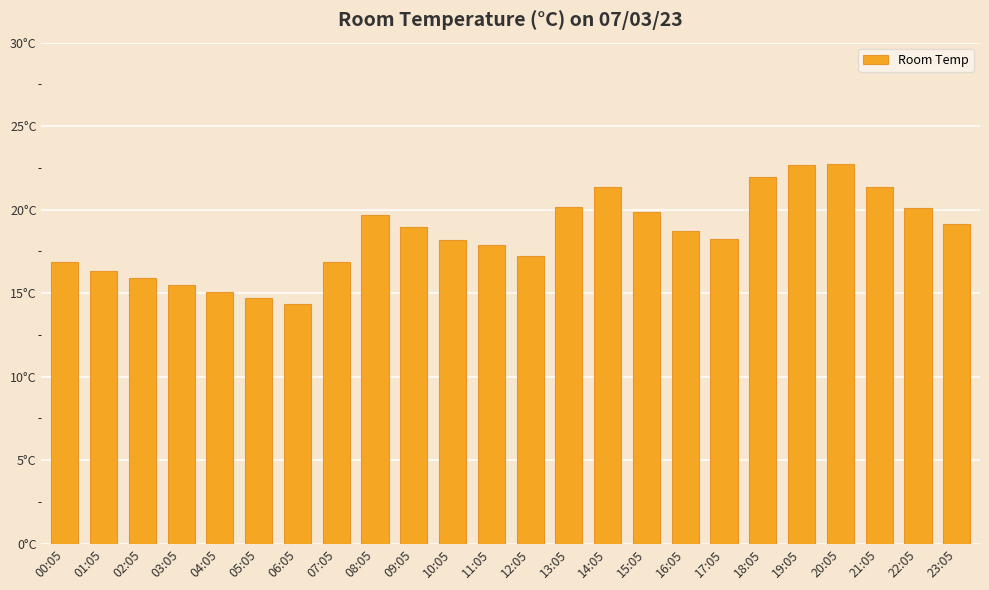

List the labels in order of value, smallest first.

06:05, 05:05, 04:05, 03:05, 02:05, 01:05, 00:05, 07:05, 12:05, 11:05, 10:05, 17:05, 16:05, 09:05, 23:05, 08:05, 15:05, 22:05, 13:05, 14:05, 21:05, 18:05, 19:05, 20:05